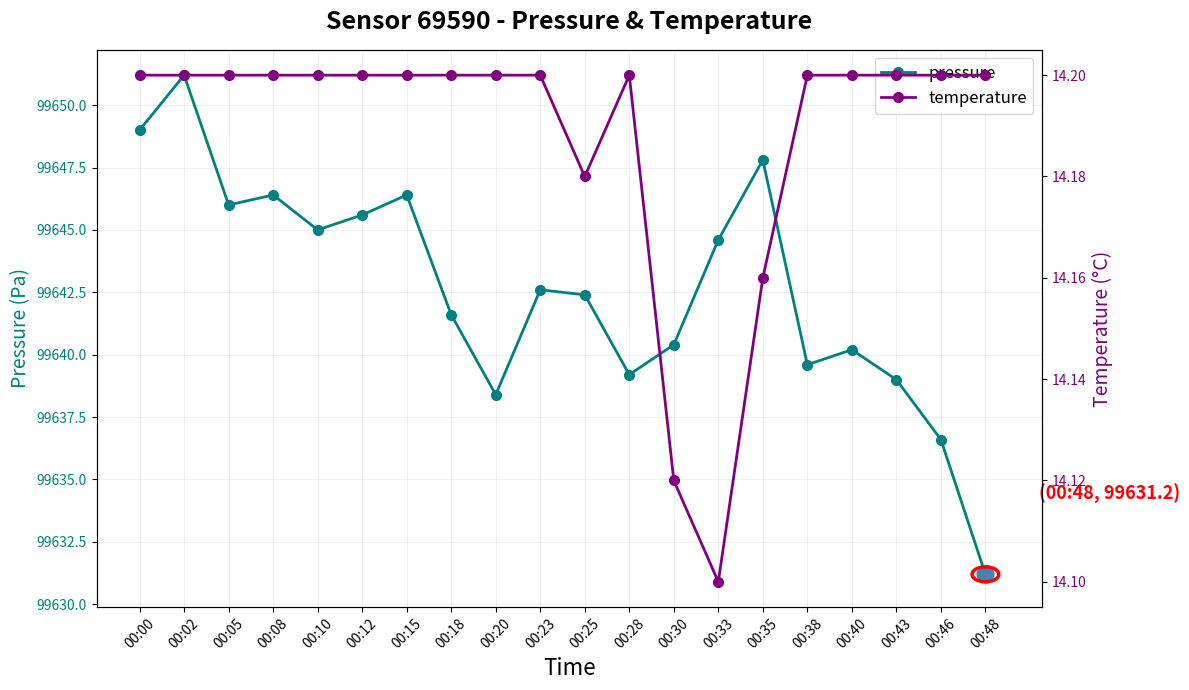

Reading left to right, extract all data points from this chart.

pressure: 99649.0	99651.2	99646.0	99646.4	99645.0	99645.6	99646.4	99641.6	99638.4	99642.6	99642.4	99639.2	99640.4	99644.6	99647.8	99639.6	99640.2	99639.0	99636.6	99631.2
temperature: 14.2	14.2	14.2	14.2	14.2	14.2	14.2	14.2	14.2	14.2	14.2	14.2	14.1	14.1	14.2	14.2	14.2	14.2	14.2	14.2